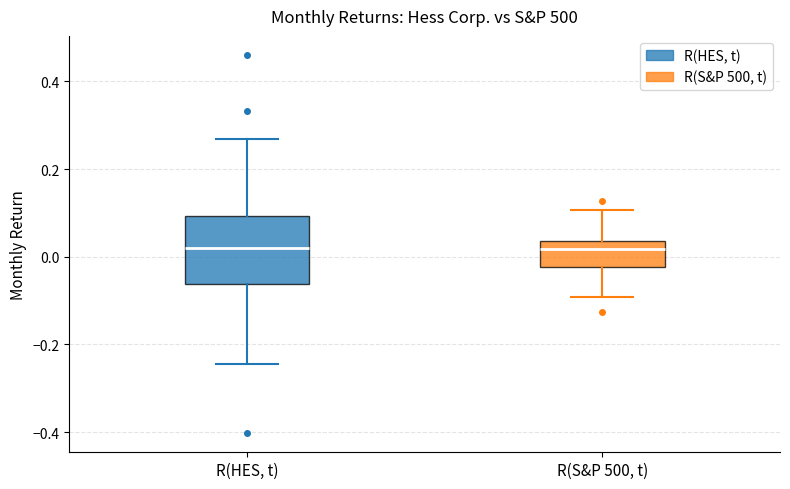

Which box is the tallest, from its lower edge to its upper edge?

R(HES, t)